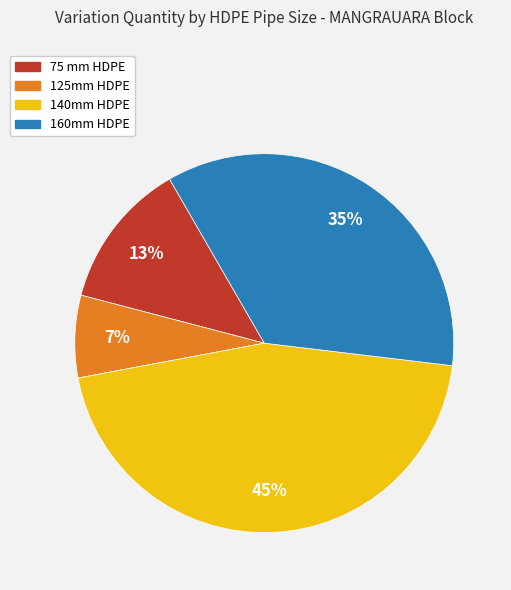

Does 160mm HDPE represent more than half of the total?

No